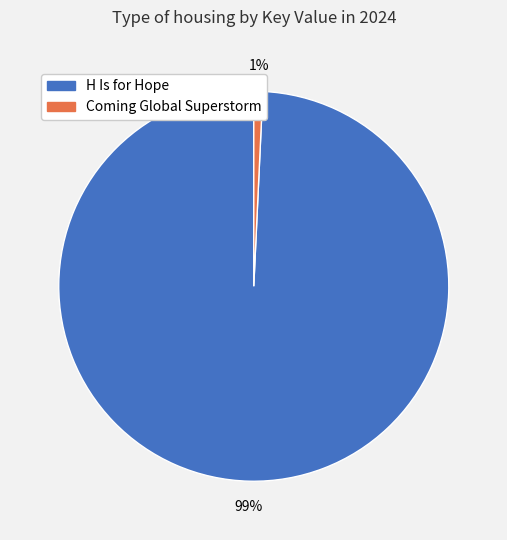

True or false: Coming Global Superstorm accounts for 1% of the total.

True